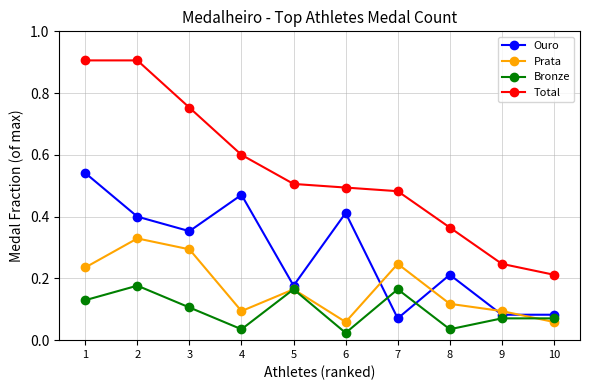

True or false: Total has more than 2 points higher than both neighbors.

False